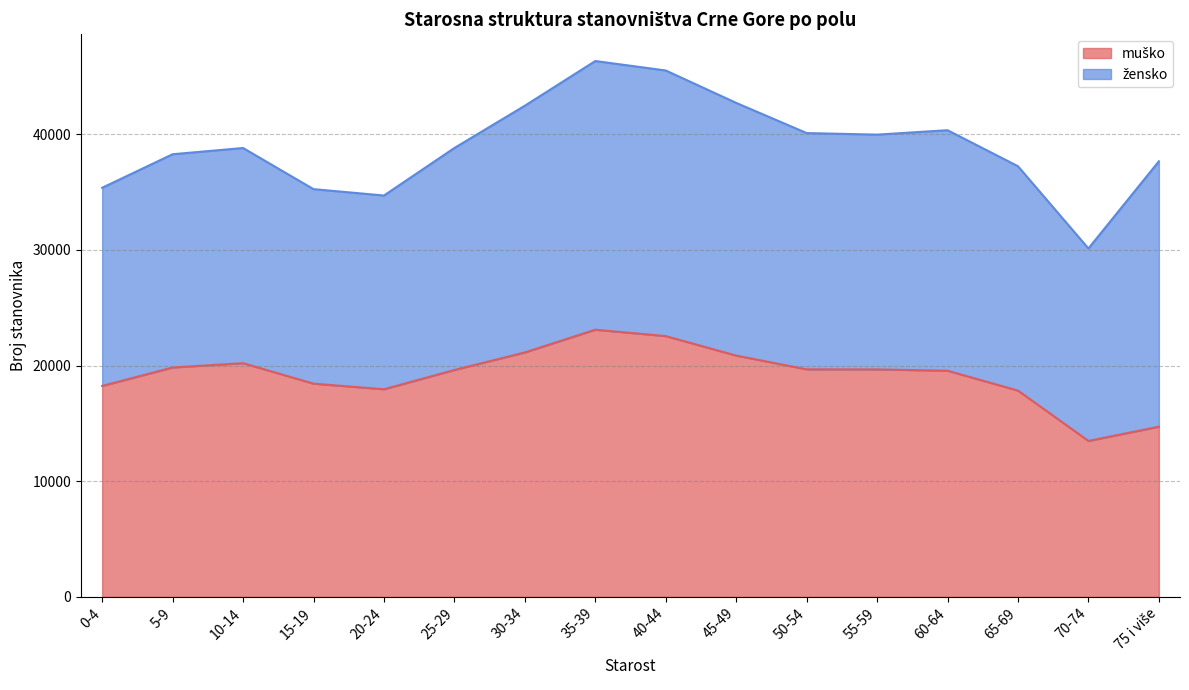

What is the label of the 7th point from the left?

30-34